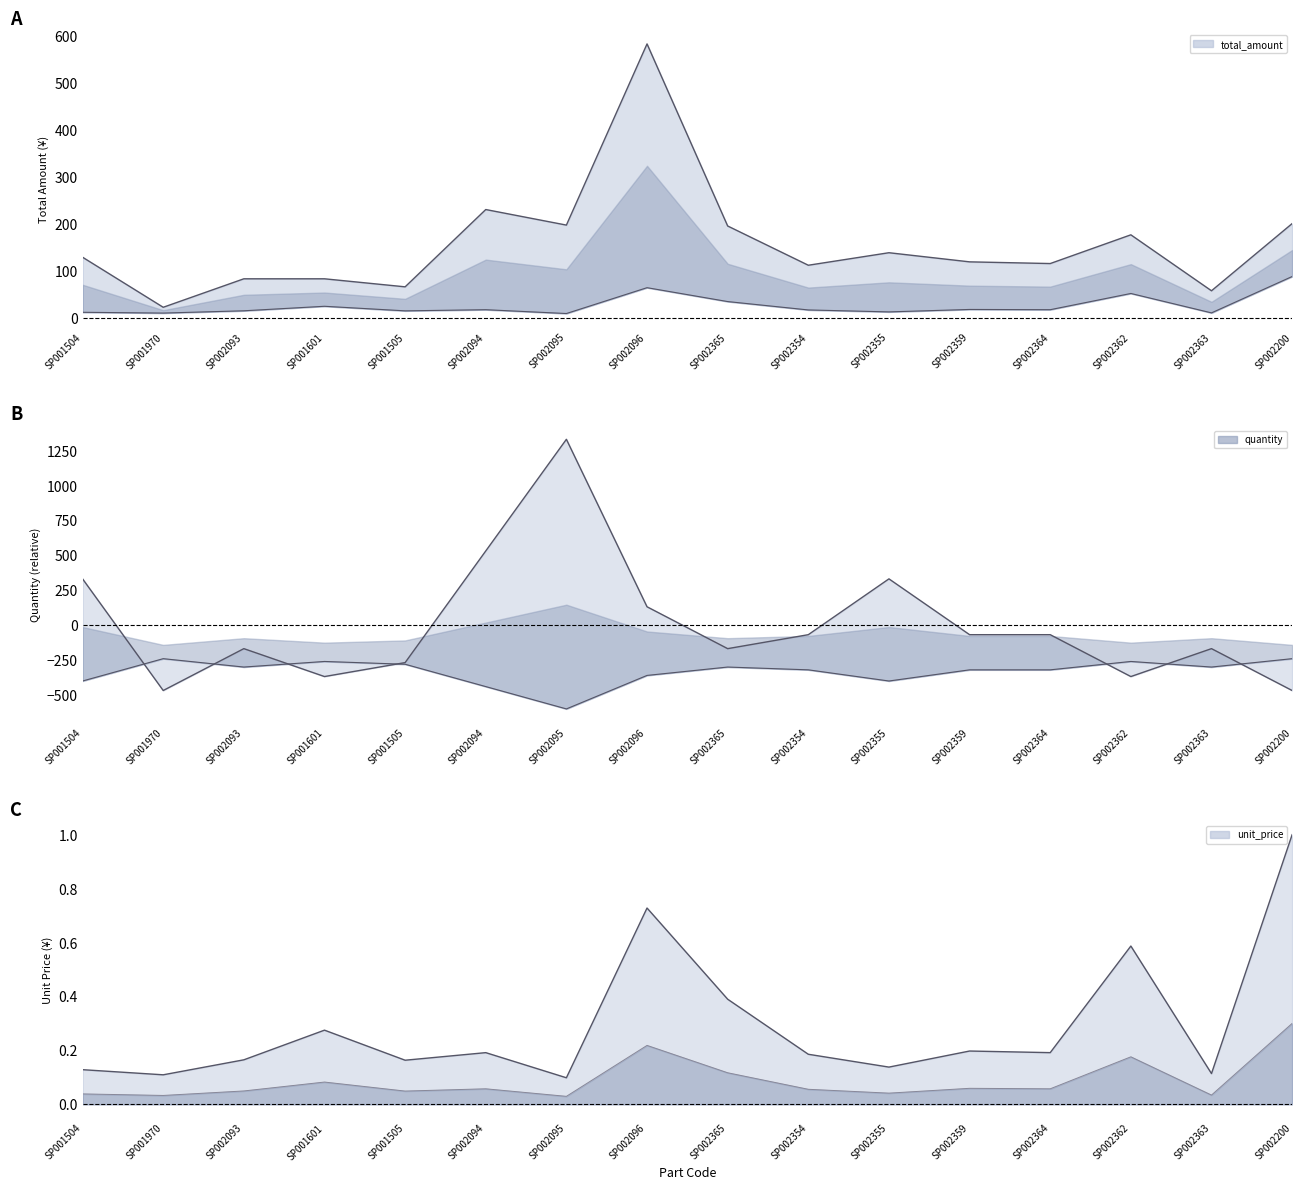

How many values in the quantity series are below -68?

11